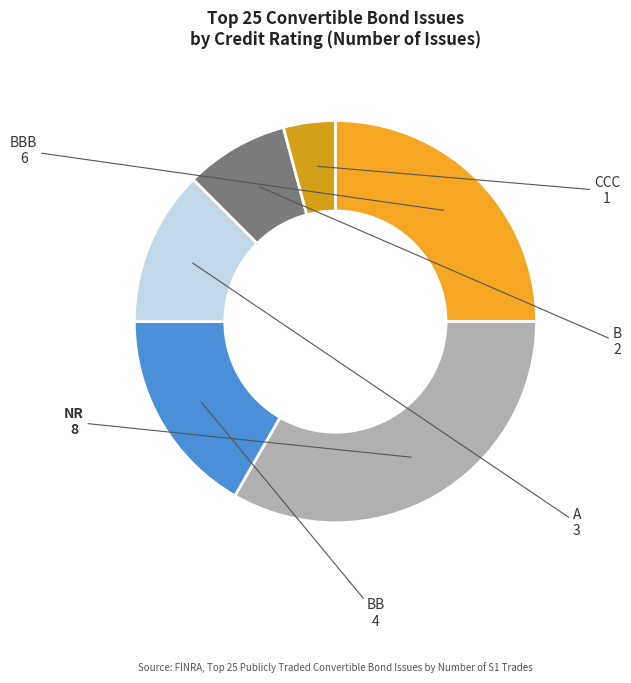

Rank the categories by value from highest to lowest.

NR, BBB, BB, A, B, CCC